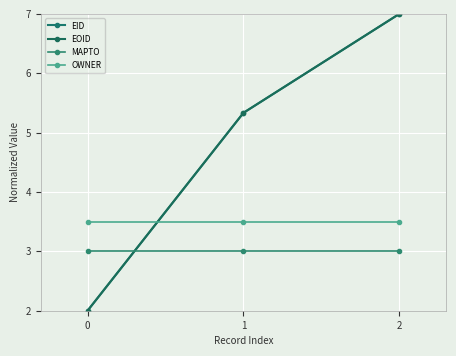

What is the average value of the EID series?

4.8